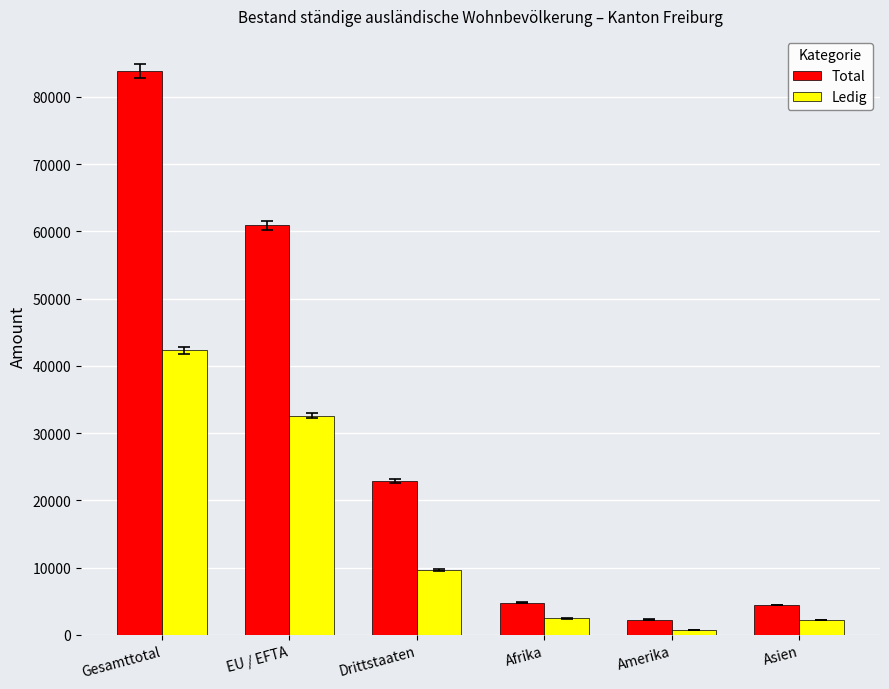

What is the difference between the maximum and second lowest values in the Ledig series?

40060